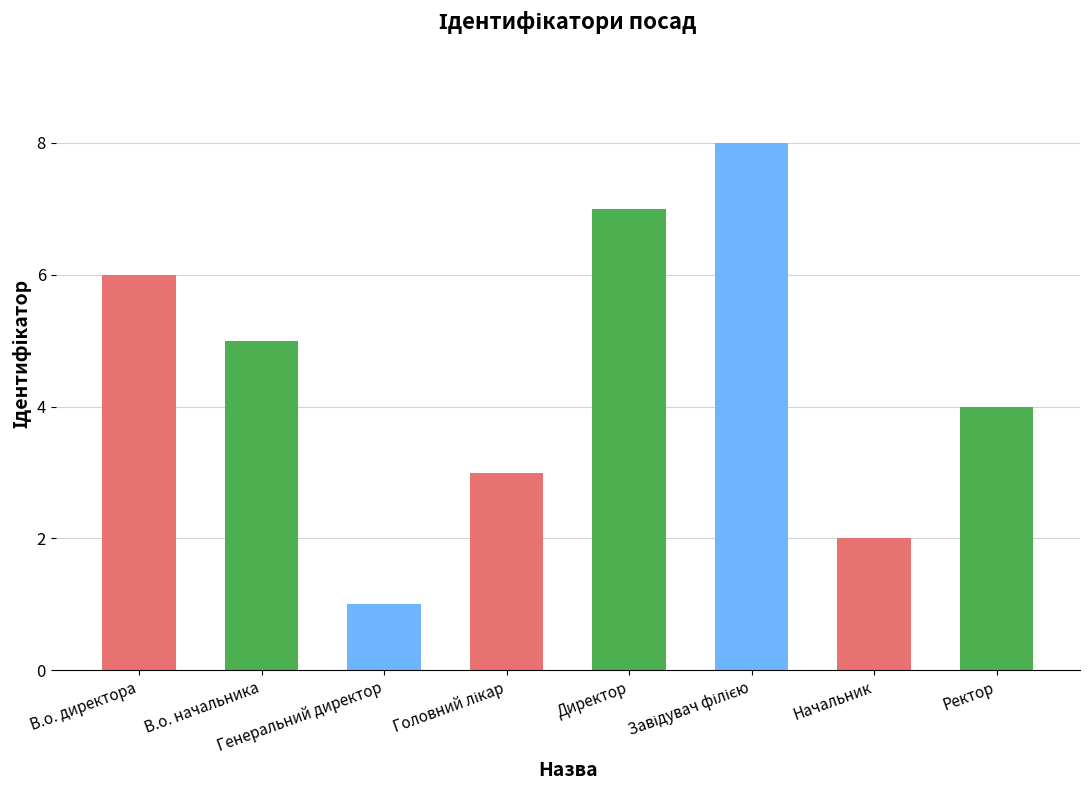

What is the greatest value displayed?

8